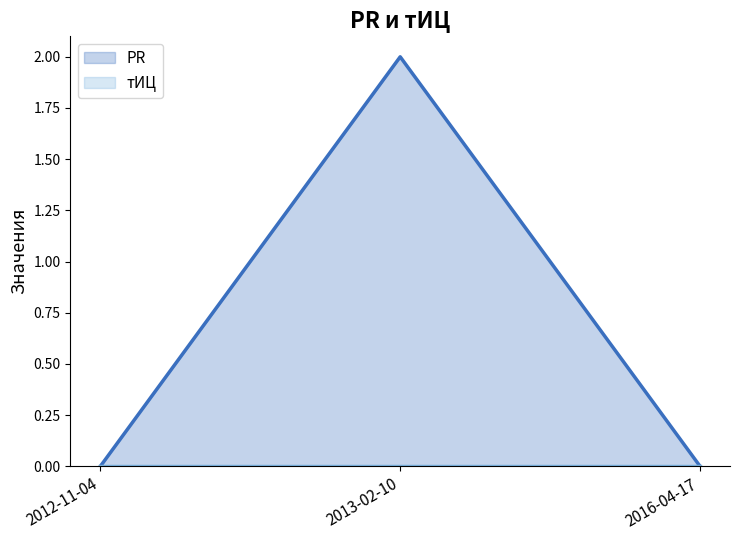

Between 2016-04-17 and 2013-02-10, which is larger?

2013-02-10